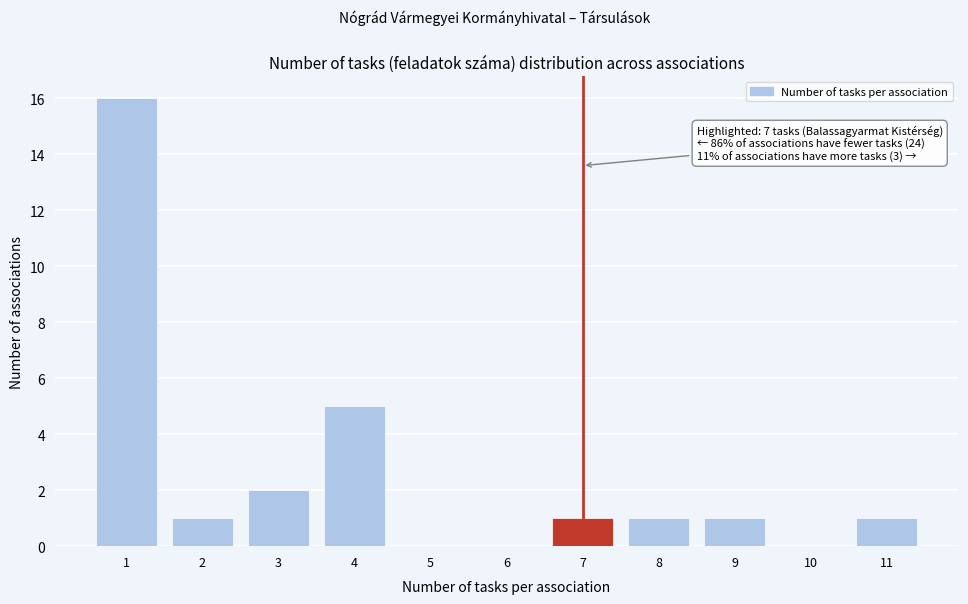

Over which range of the x-axis is the bar tallest?

0.5 to 1.5